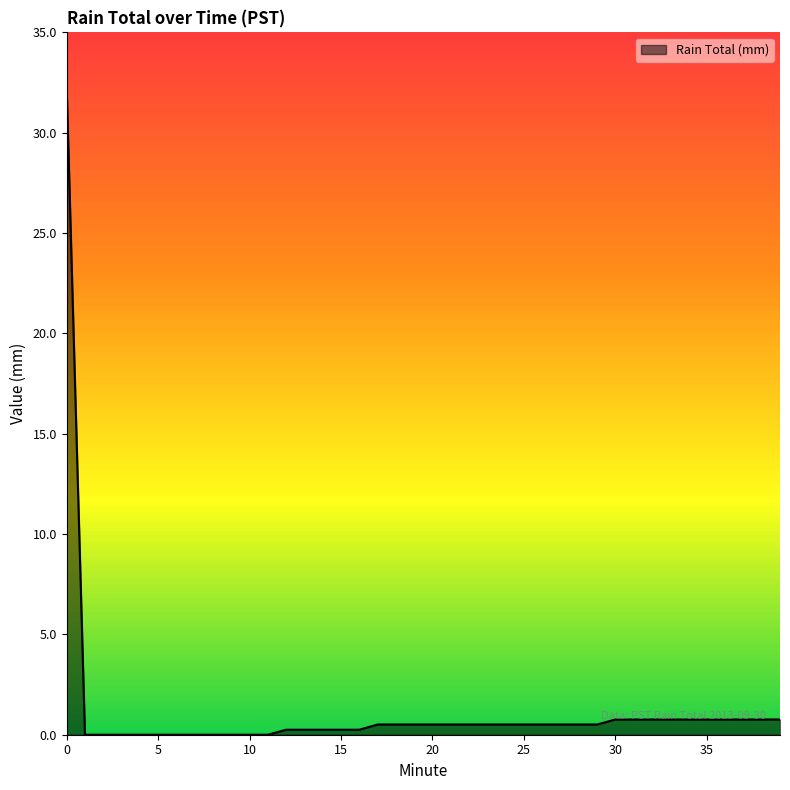

What is the greatest value displayed?

32.3